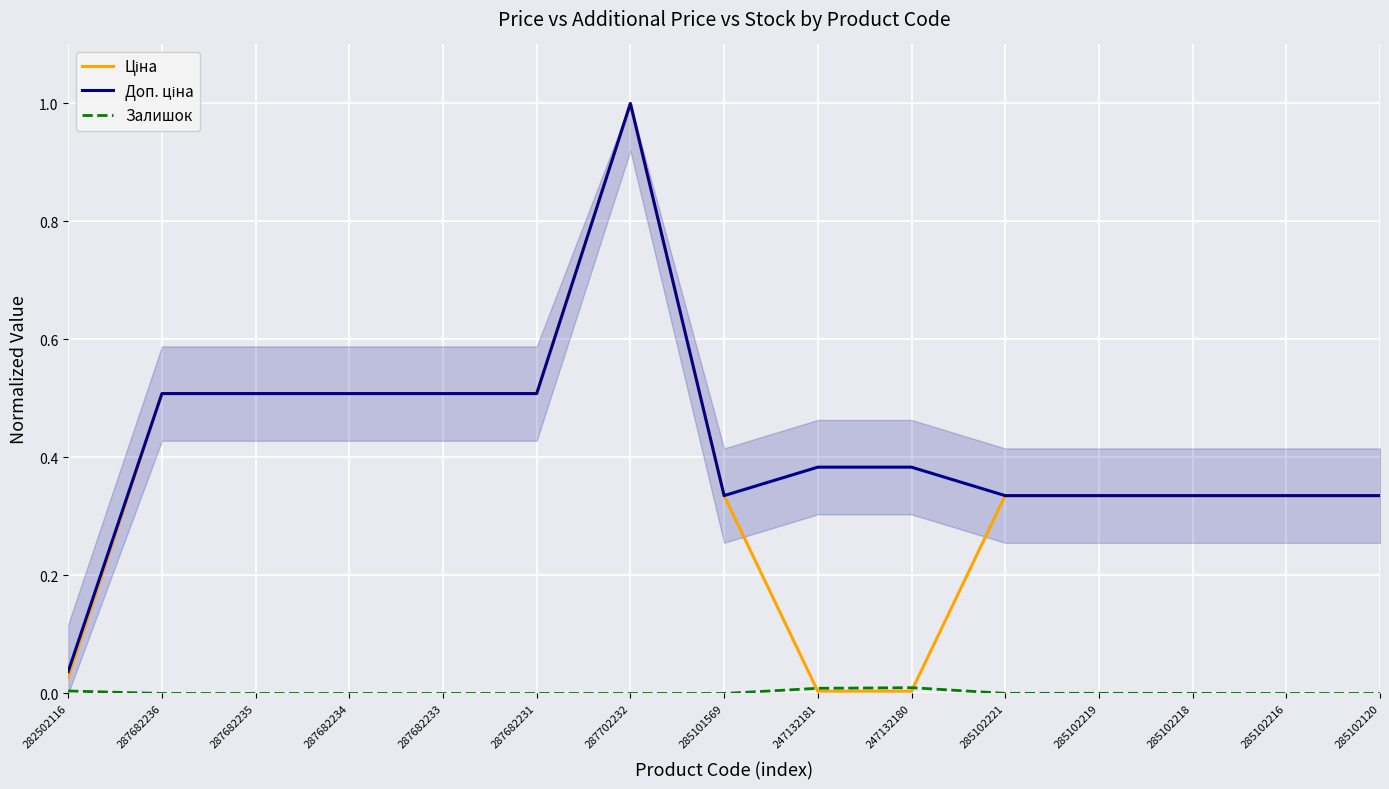

Is this an area chart (filled region under the line)?

No